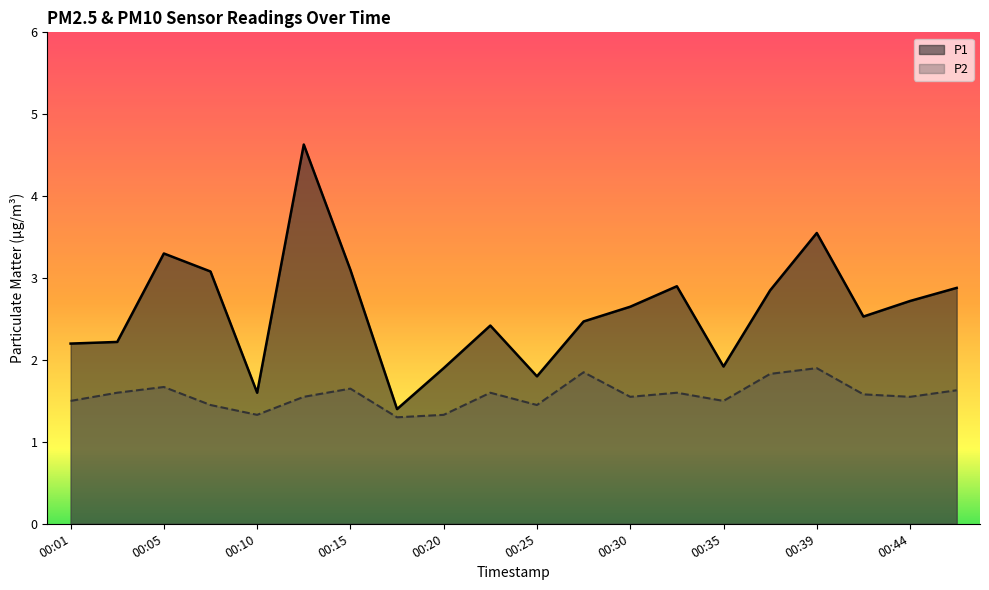

Between 00:13 and 00:25, which series saw the biggest shift?

P1